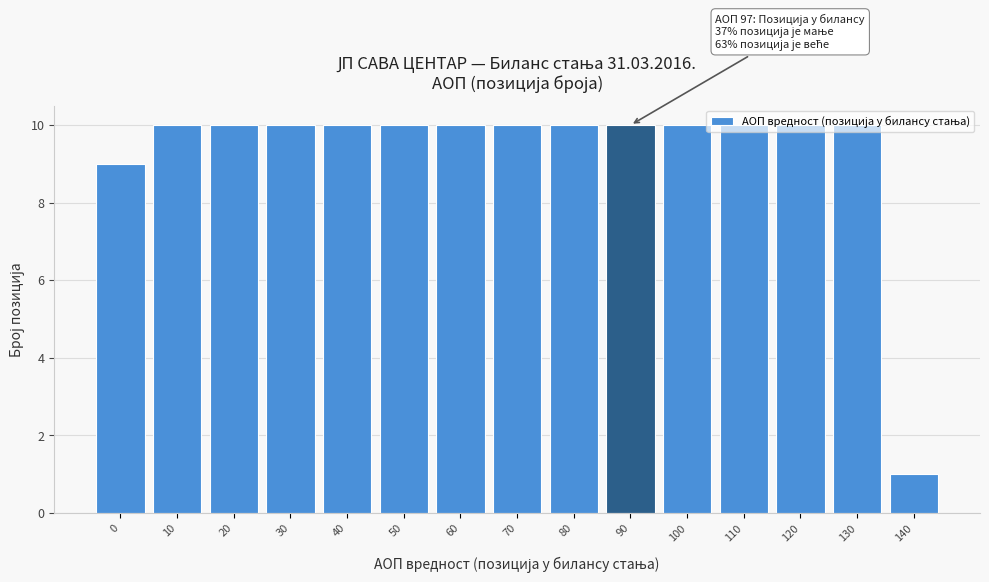

What is the value of the 2nd bar from the left?

10